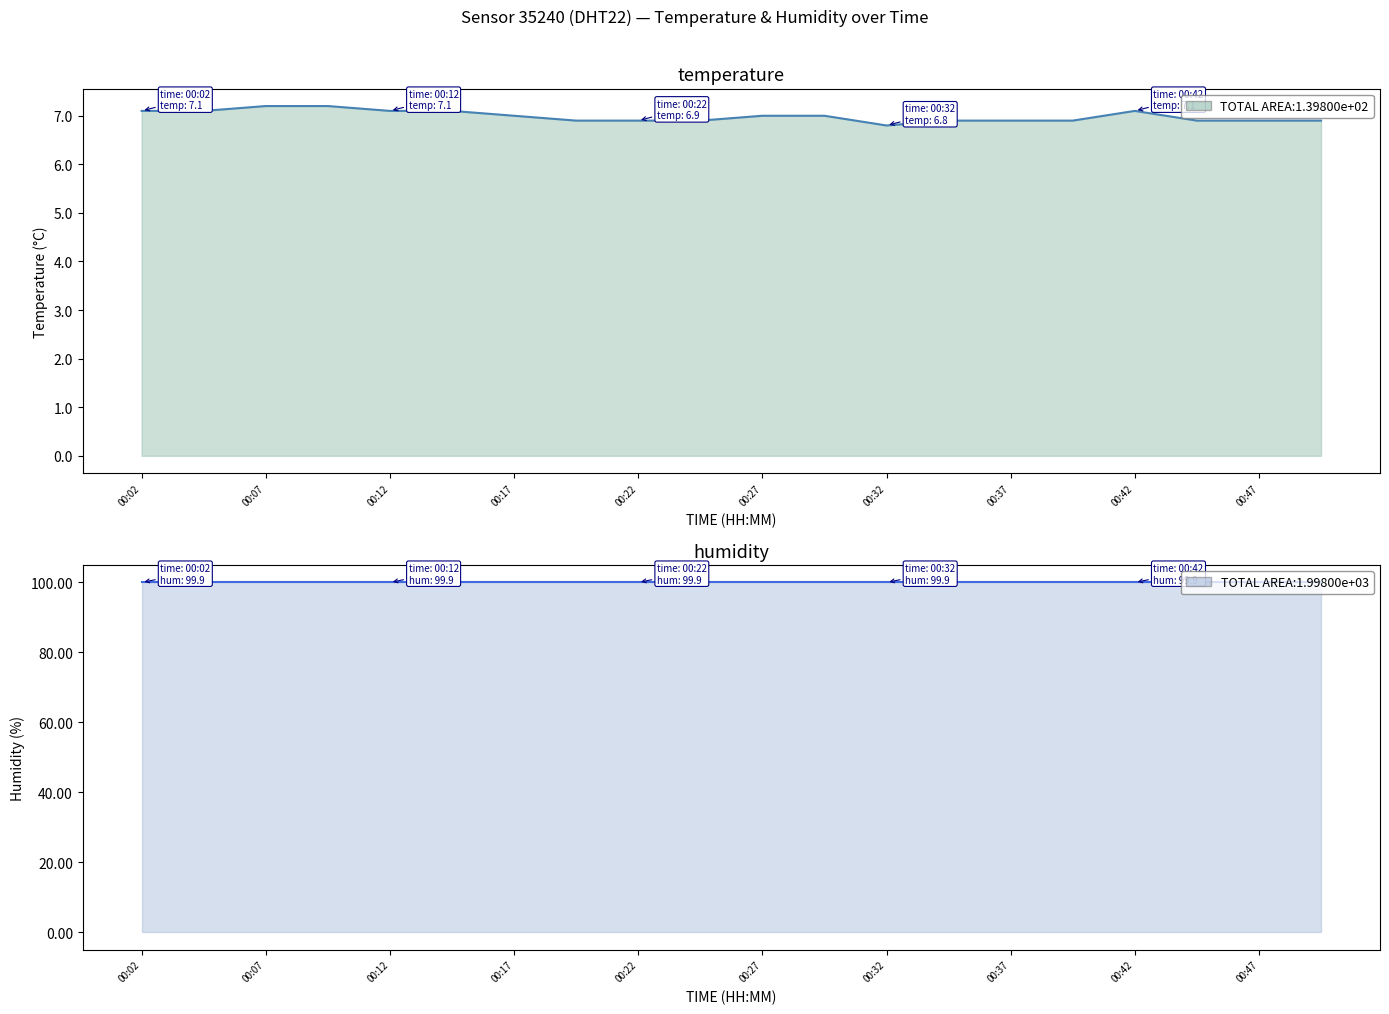

Rank the categories by value from lowest to highest.

00:32, 00:20, 00:22, 00:25, 00:35, 00:37, 00:39, 00:44, 00:47, 00:49, 00:17, 00:27, 00:30, 00:02, 00:05, 00:12, 00:15, 00:42, 00:07, 00:10